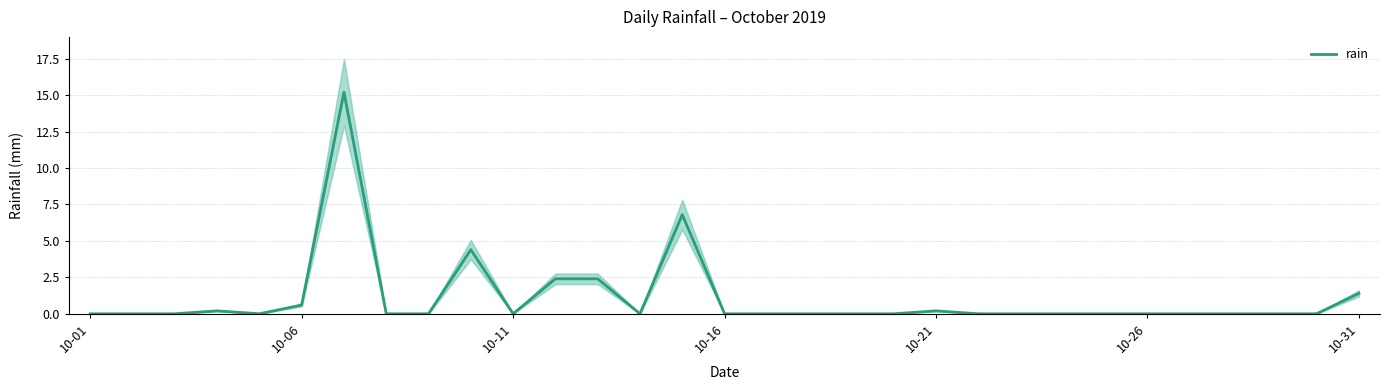

Does the chart have visible grid lines?

Yes